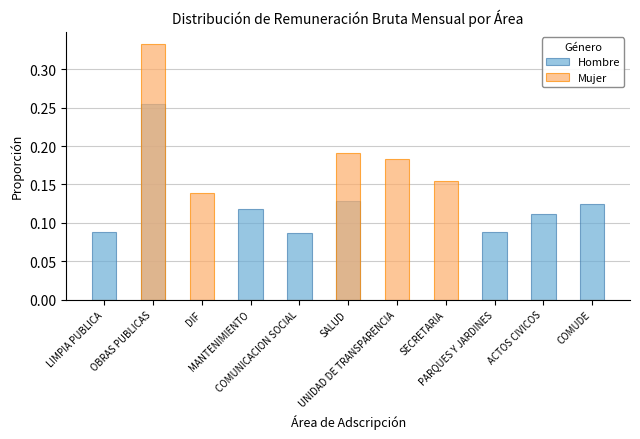

Reading left to right, extract all data points from this chart.

Hombre: LIMPIA PUBLICA=0.1	OBRAS PUBLICAS=0.3	DIF=0.0	MANTENIMIENTO=0.1	COMUNICACION SOCIAL=0.1	SALUD=0.1	UNIDAD DE TRANSPARENCIA=0.0	SECRETARIA=0.0	PARQUES Y JARDINES=0.1	ACTOS CIVICOS=0.1	COMUDE=0.1
Mujer: LIMPIA PUBLICA=0.0	OBRAS PUBLICAS=0.3	DIF=0.1	MANTENIMIENTO=0.0	COMUNICACION SOCIAL=0.0	SALUD=0.2	UNIDAD DE TRANSPARENCIA=0.2	SECRETARIA=0.2	PARQUES Y JARDINES=0.0	ACTOS CIVICOS=0.0	COMUDE=0.0